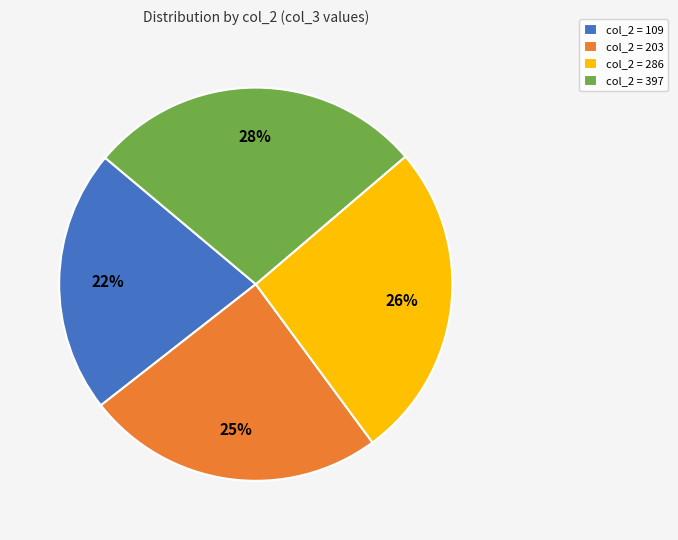

Combined, do col_2 = 286 and col_2 = 109 account for over 50%?

No